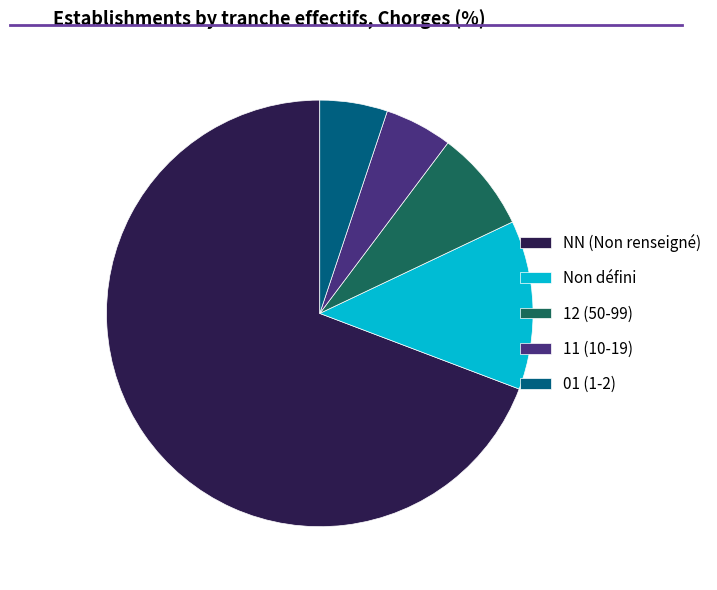

What is the largest slice in the pie chart?

NN (Non renseigné)